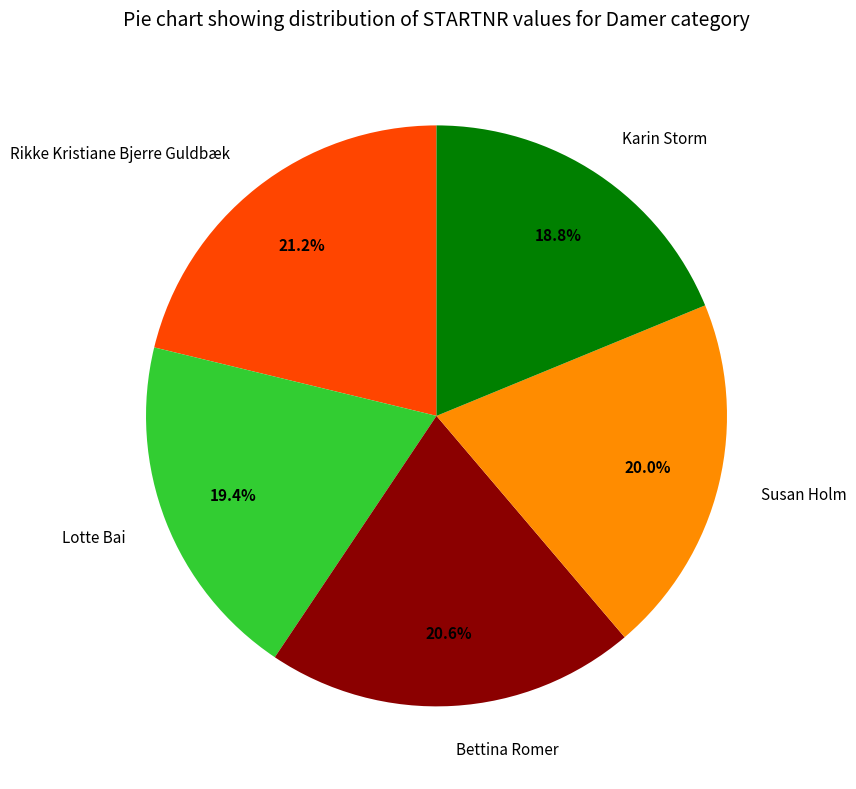

To the nearest percent, what is the average slice percentage?

20%